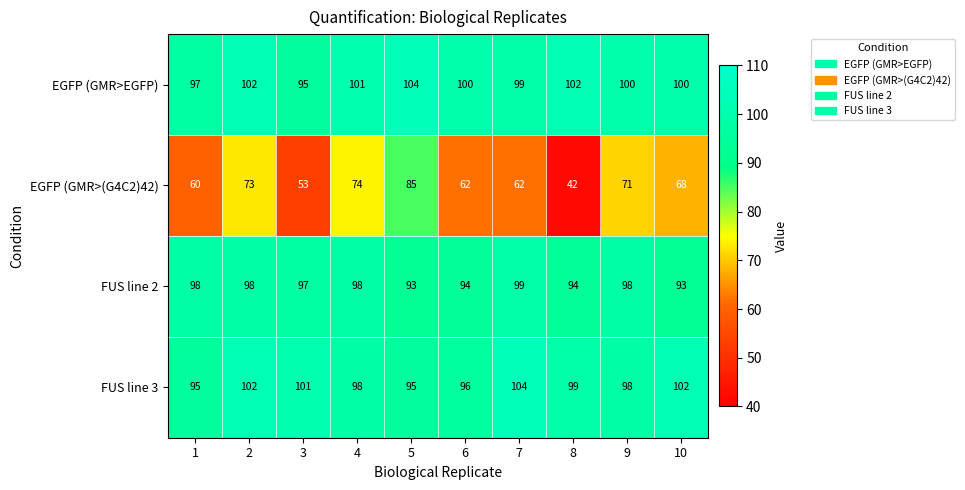

Which category has the highest value in the EGFP (GMR>EGFP) series?

5